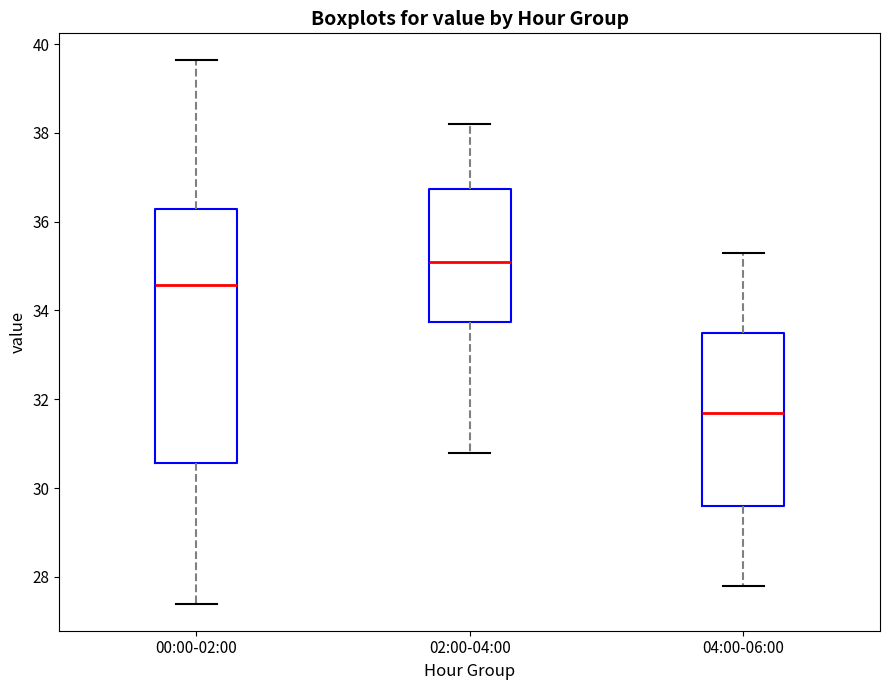

Which box's median line is the lowest?

04:00-06:00